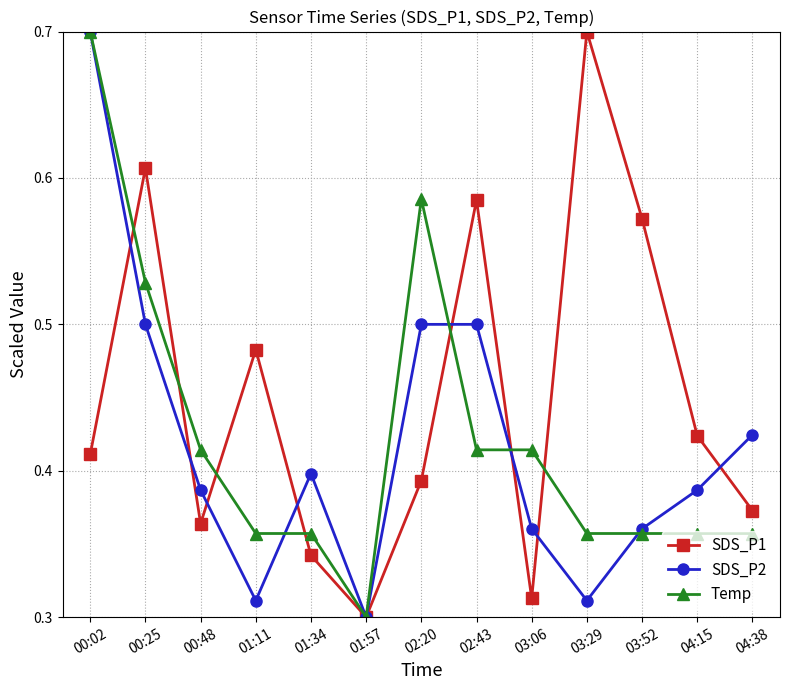

What is the value of the SDS_P2 point at the 1st from the left?

0.7